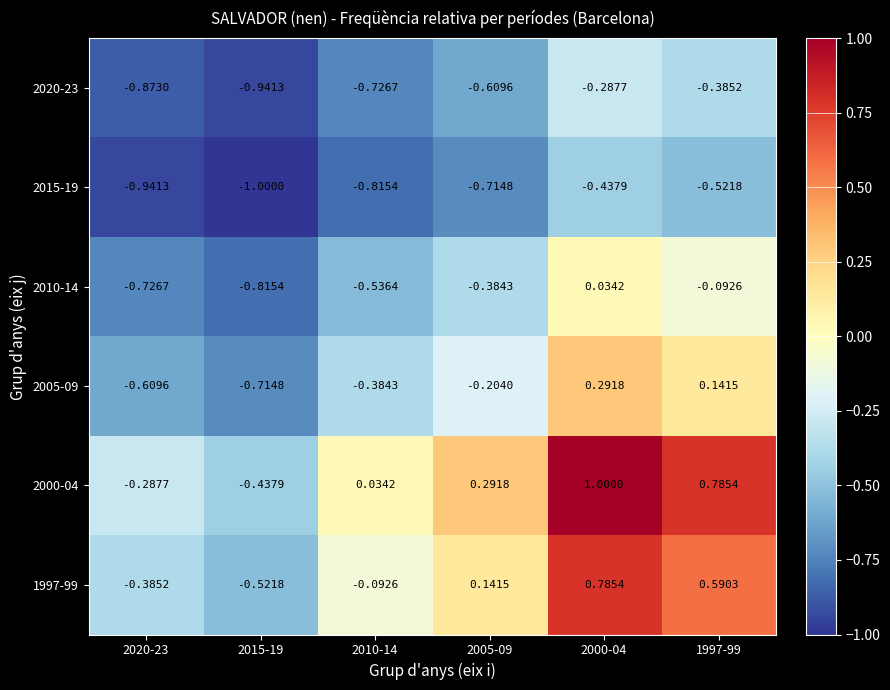

Is the value of 2000-04 at 2000-04 greater than the value of 2020-23 at 2005-09?

Yes